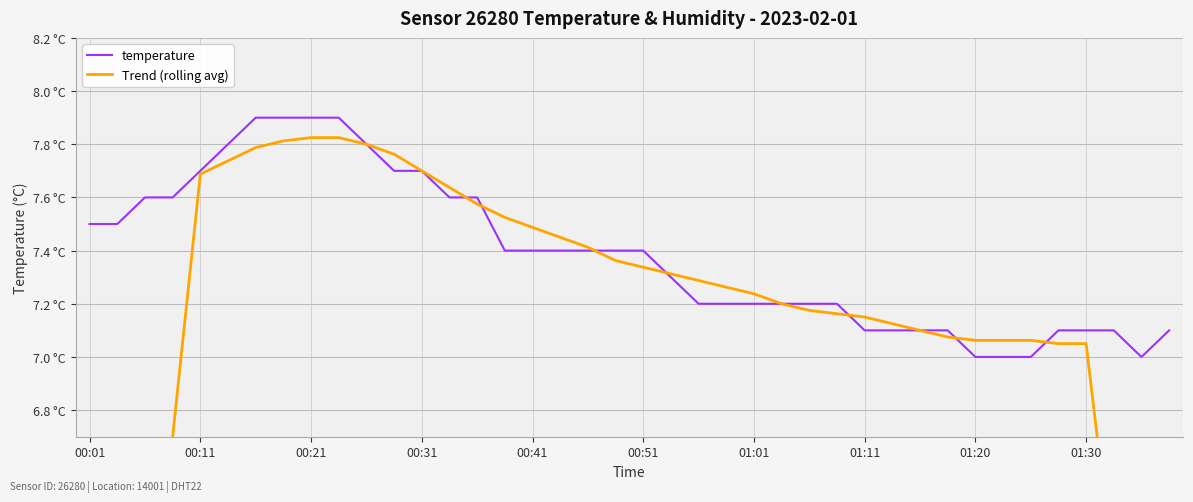

Where is temperature nearest to the value 7?

01:20